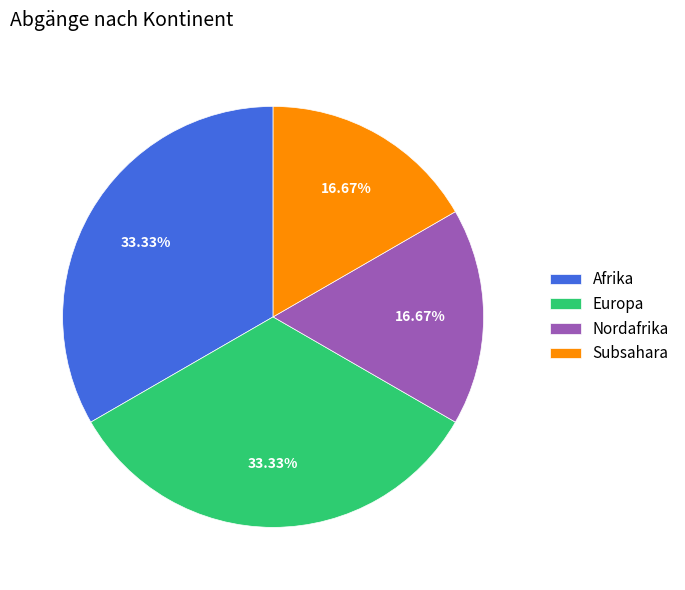

To the nearest percent, what percentage of the pie is Europa?

33%